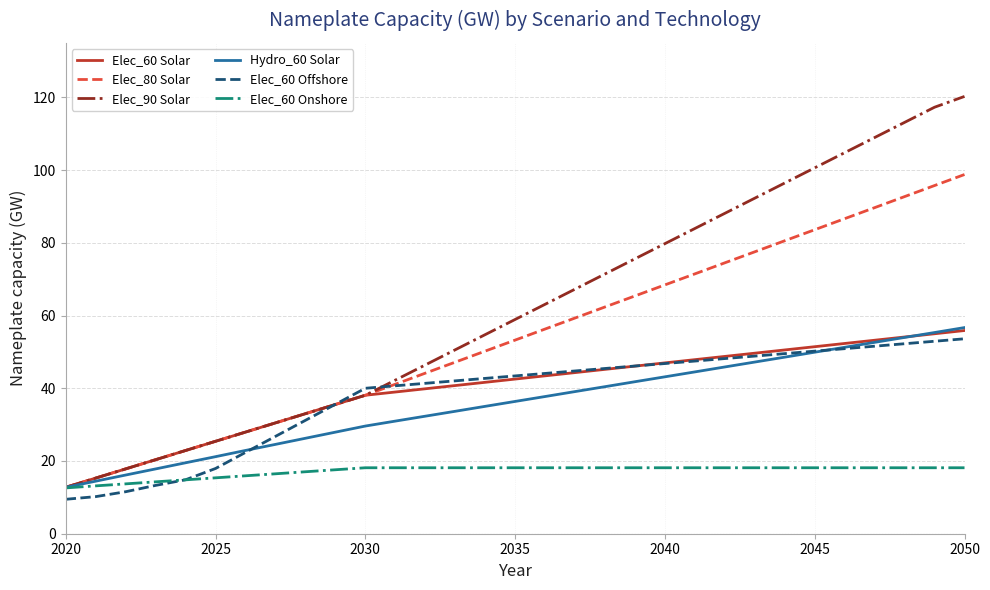

What is the minimum value for Elec_60 Solar?

12.8